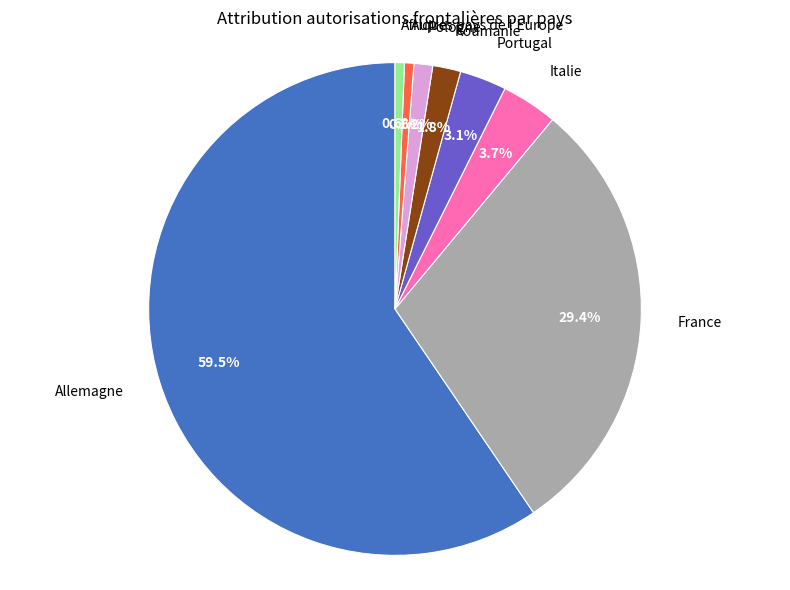

To the nearest percent, what percentage of the pie is Afrique?

1%